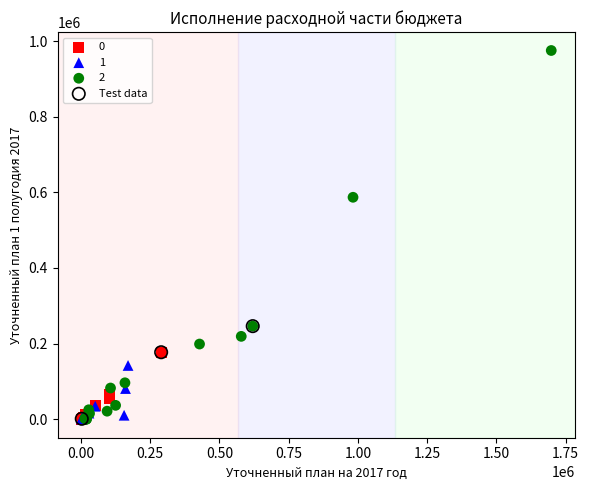

What are all the series names shown in the legend?

0, 1, 2, Test data